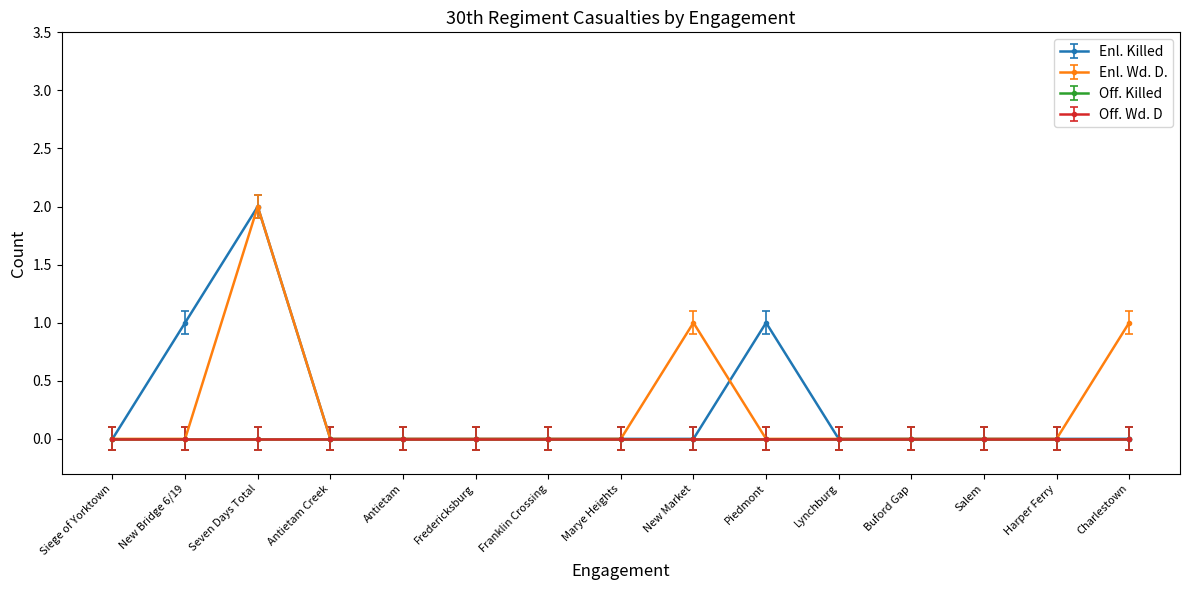

Which has a higher value, Lynchburg or Marye Heights?

Lynchburg